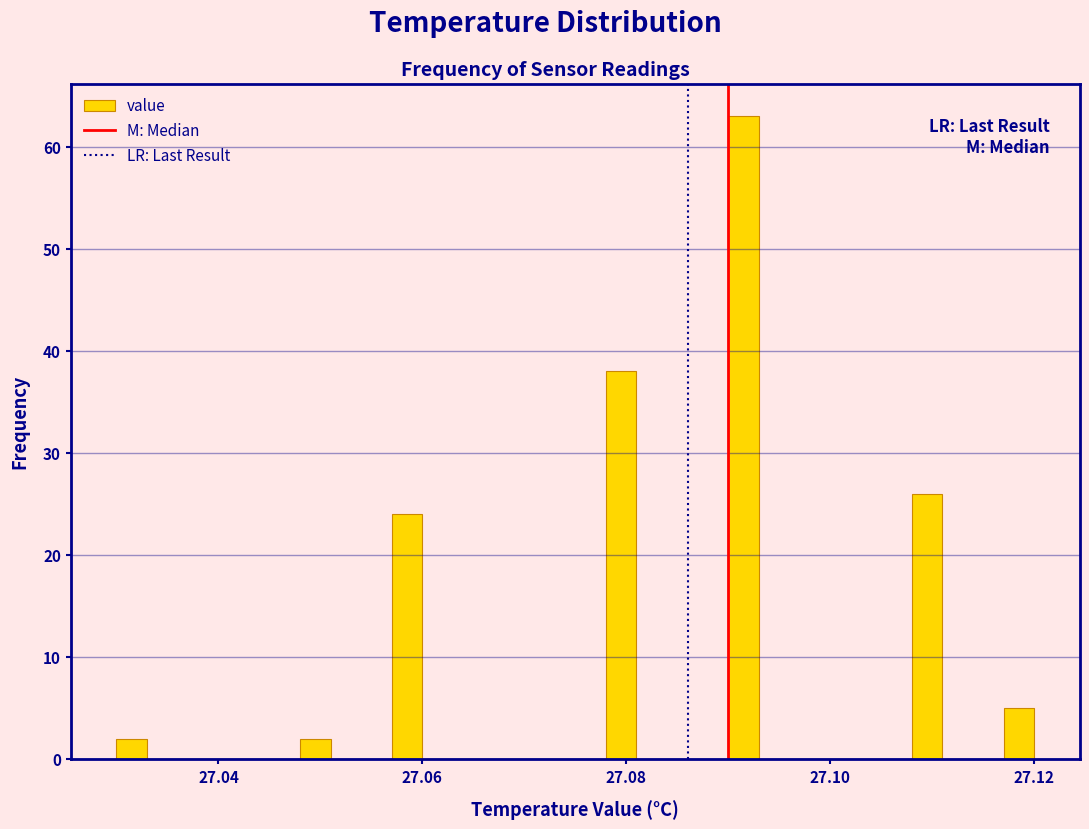

Around what value on the x-axis is the tallest bar? Give the approximate position of its centre, as read against the axis.

27.092